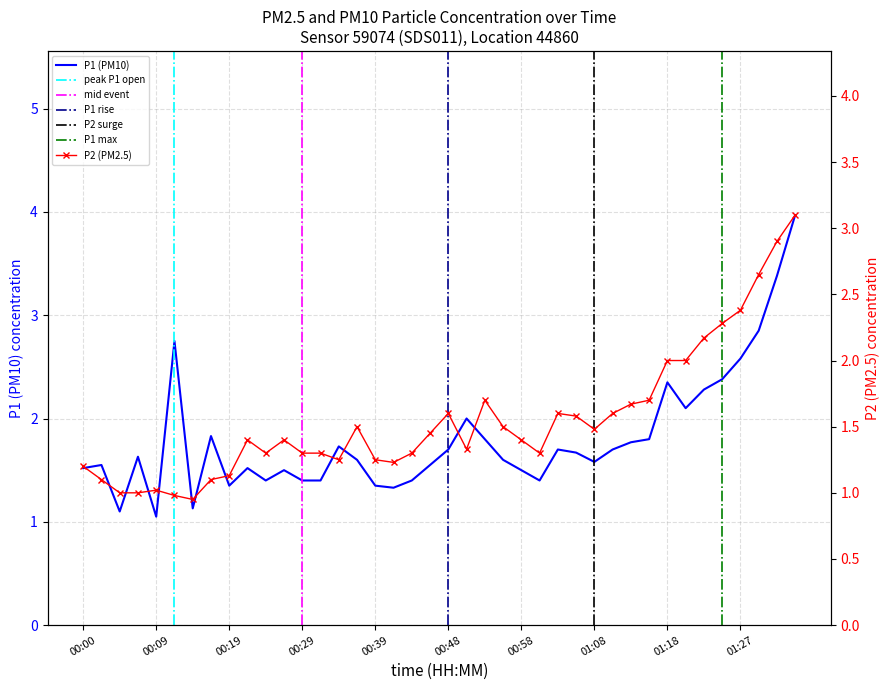

Does the chart have visible grid lines?

Yes